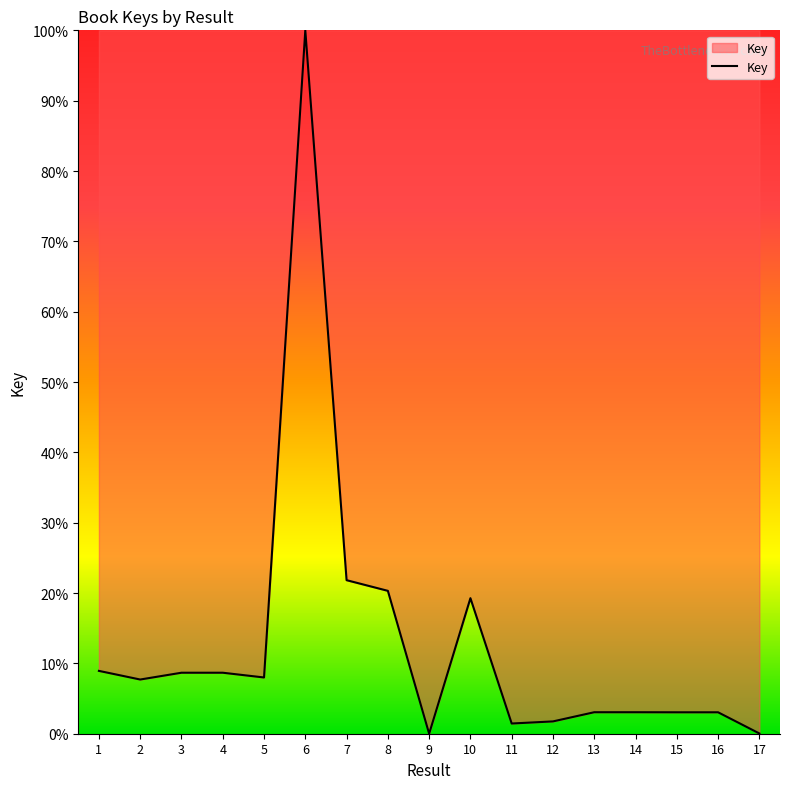

What is the difference between the maximum and second lowest values?

100.0